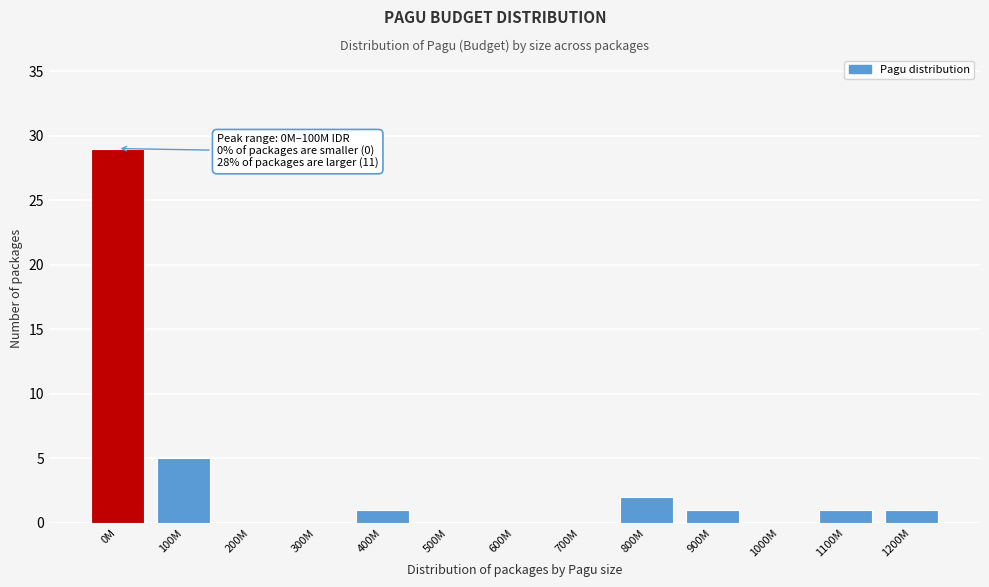

Reading left to right, transcribe all the data shown in this chart.

0M=29	100M=5	200M=0	300M=0	400M=1	500M=0	600M=0	700M=0	800M=2	900M=1	1000M=0	1100M=1	1200M=1